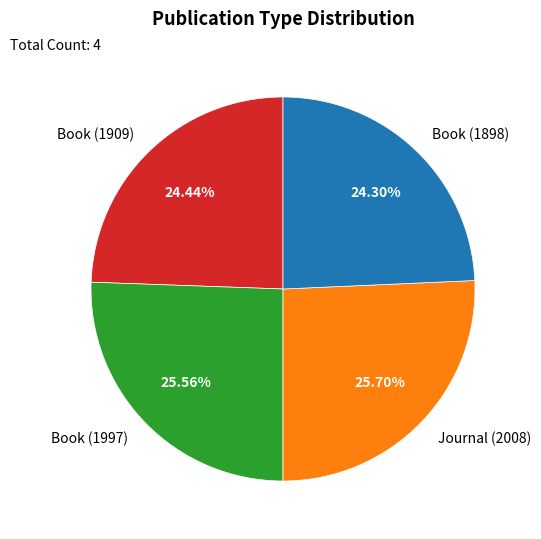

To the nearest percent, what is the difference between the largest and smallest slice percentages?

1%